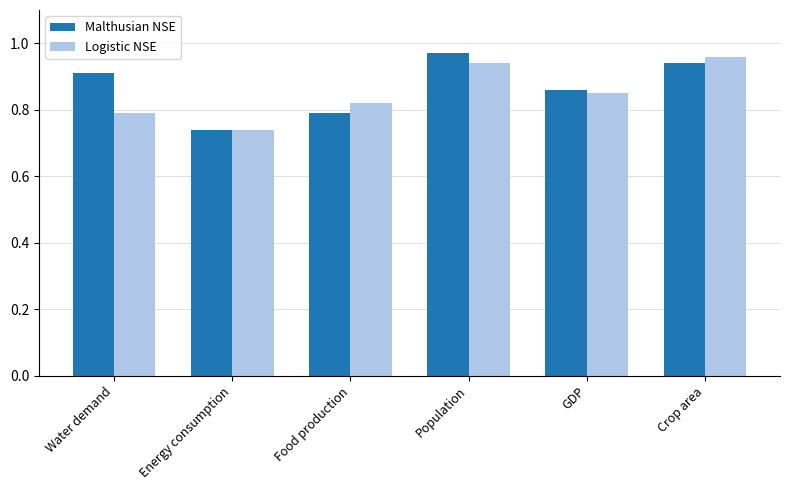

List the series in order of their overall mean, highest first.

Malthusian NSE, Logistic NSE